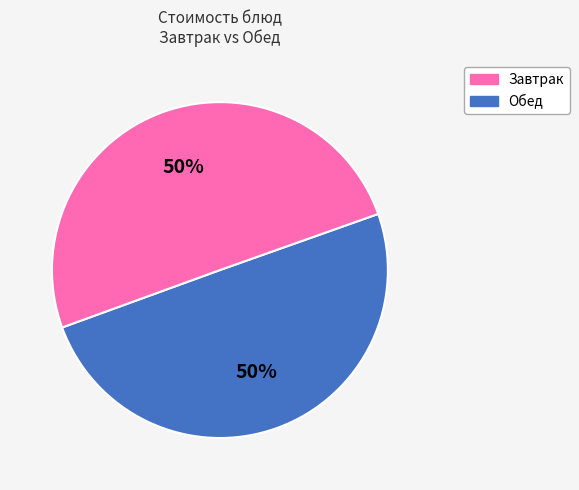

How many slices are in this pie chart?

2